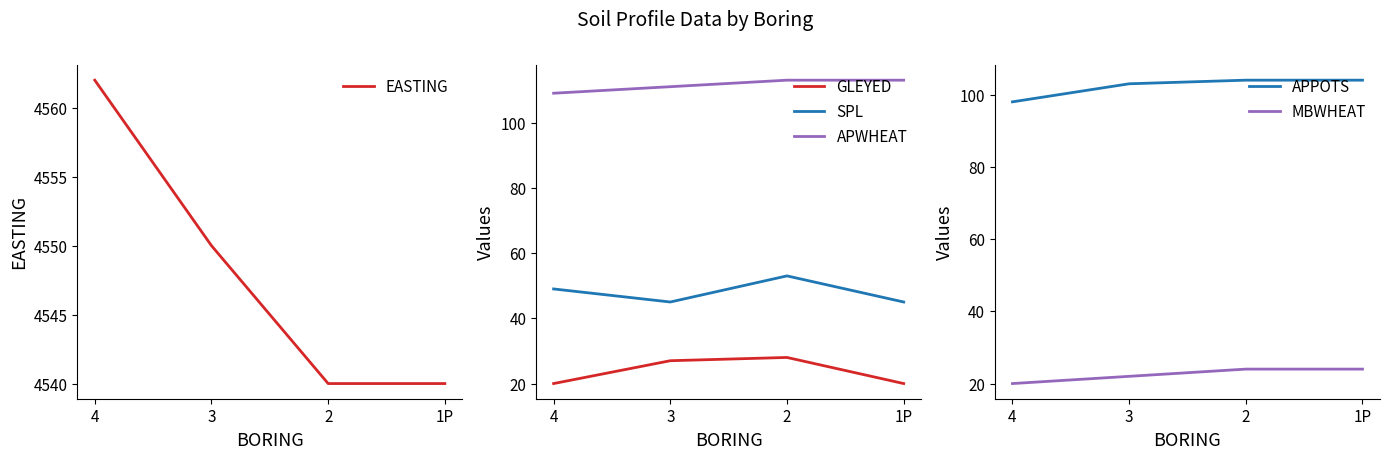

What position from the right is 4?

4